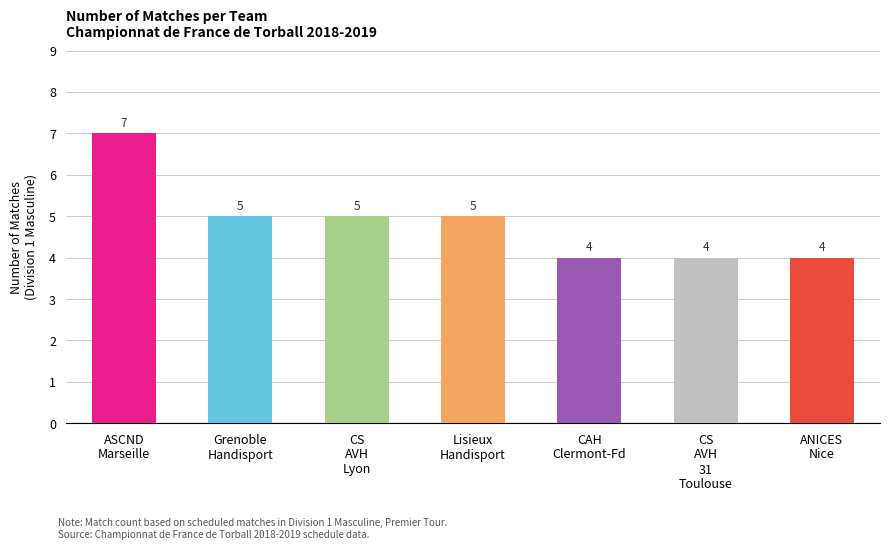

Count the values in the range 4 to 5.

6